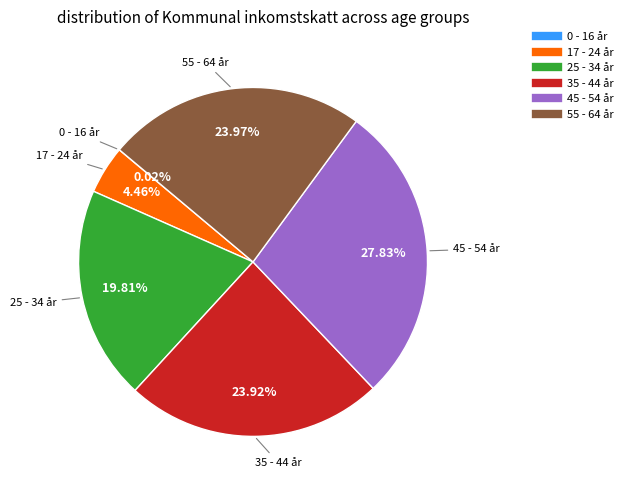

Between 25 - 34 år and 17 - 24 år, which is larger?

25 - 34 år